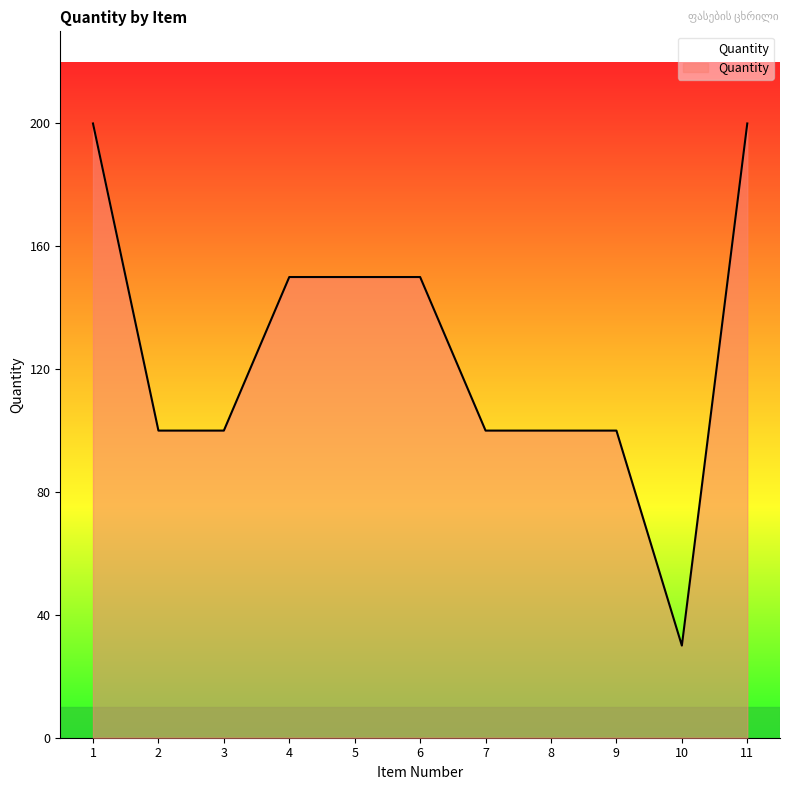

What is the minimum value shown in the chart?

30